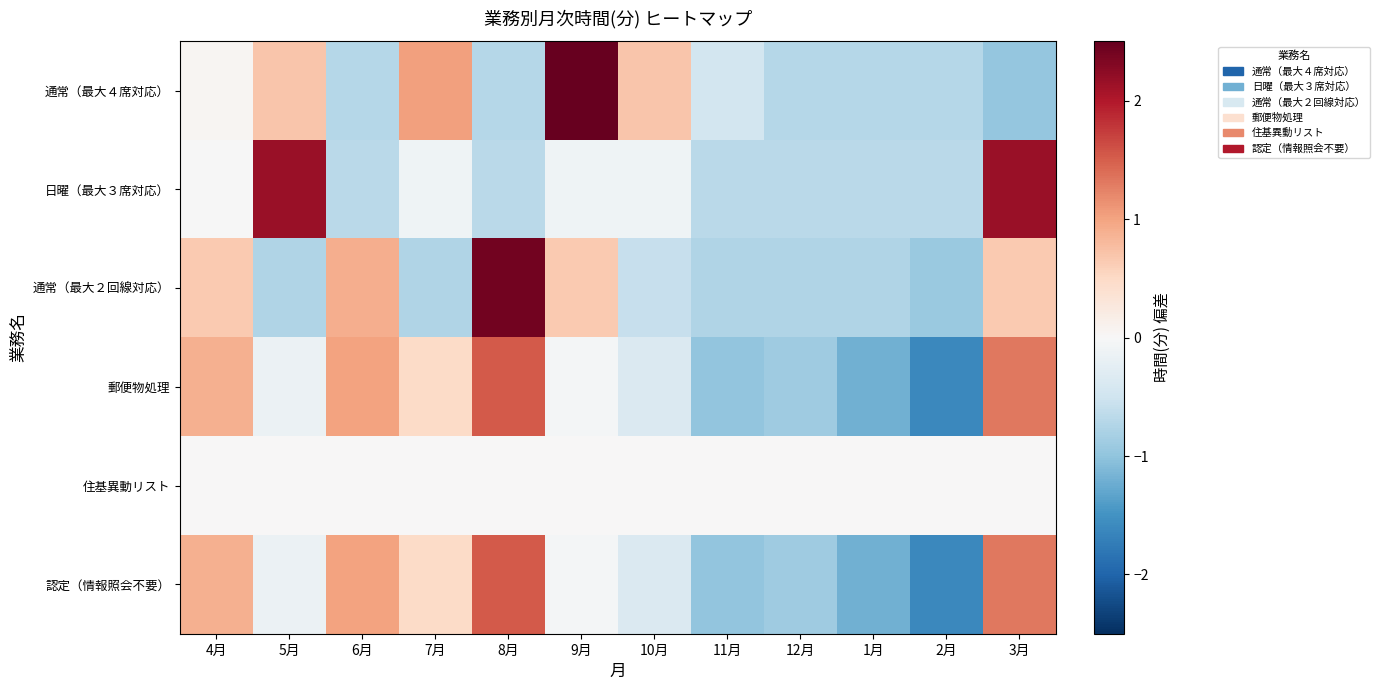

Reading left to right, transcribe all the data shown in this chart.

通常（最大４席対応）: 4月=0.1	5月=0.7	6月=-0.7	7月=1.0	8月=-0.7	9月=2.5	10月=0.7	11月=-0.5	12月=-0.7	1月=-0.7	2月=-0.7	3月=-1.0
日曜（最大３席対応）: 4月=-0.0	5月=2.2	6月=-0.7	7月=-0.1	8月=-0.7	9月=-0.1	10月=-0.1	11月=-0.7	12月=-0.7	1月=-0.7	2月=-0.7	3月=2.2
通常（最大２回線対応）: 4月=0.7	5月=-0.8	6月=0.9	7月=-0.8	8月=2.4	9月=0.7	10月=-0.6	11月=-0.8	12月=-0.8	1月=-0.8	2月=-0.9	3月=0.7
郵便物処理: 4月=0.9	5月=-0.1	6月=1.0	7月=0.5	8月=1.5	9月=-0.0	10月=-0.4	11月=-1.0	12月=-0.9	1月=-1.2	2月=-1.6	3月=1.3
住基異動リスト: 4月=0.0	5月=0.0	6月=0.0	7月=0.0	8月=0.0	9月=0.0	10月=0.0	11月=0.0	12月=0.0	1月=0.0	2月=0.0	3月=0.0
認定（情報照会不要）: 4月=0.9	5月=-0.1	6月=1.0	7月=0.5	8月=1.5	9月=-0.0	10月=-0.4	11月=-1.0	12月=-0.9	1月=-1.2	2月=-1.6	3月=1.3